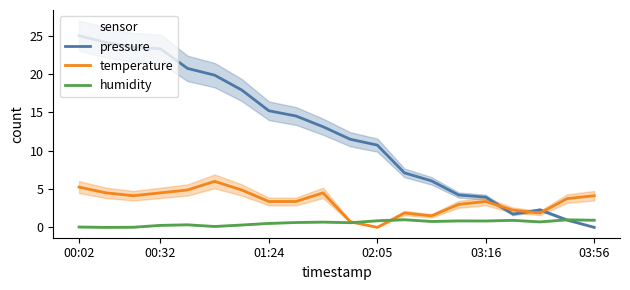

Reading left to right, list all the values displayed in this chart.

pressure: 25.0	24.1	23.5	23.3	20.7	19.9	17.9	15.2	14.5	13.1	11.5	10.7	7.1	6.1	4.2	3.9	1.7	2.3	1.0	0.0
temperature: 5.3	4.5	4.1	4.5	4.9	6.0	4.9	3.4	3.4	4.5	0.7	0.0	1.9	1.5	3.0	3.4	2.2	1.9	3.8	4.1
humidity: 0.0	0.0	0.0	0.3	0.3	0.1	0.3	0.5	0.6	0.7	0.6	0.9	1.0	0.8	0.8	0.8	0.9	0.7	1.0	0.9